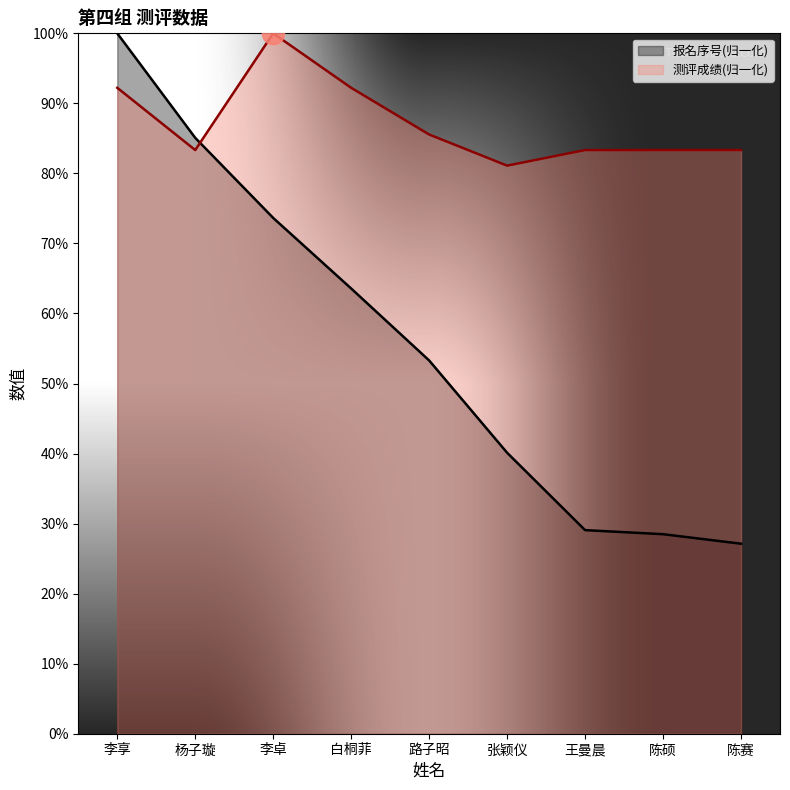

The 报名序号 series shows 64.6 at 张颖仪. True or false?

False